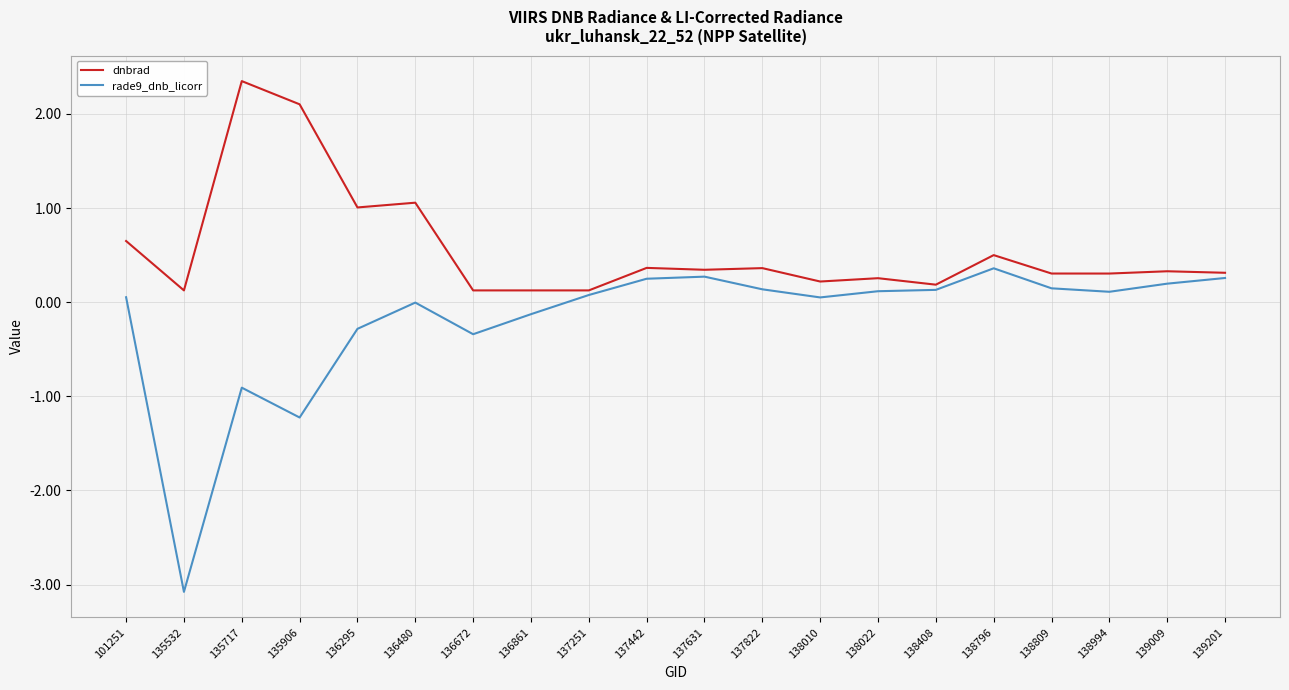

What is the difference between the highest and lowest values at 136480?

1.1